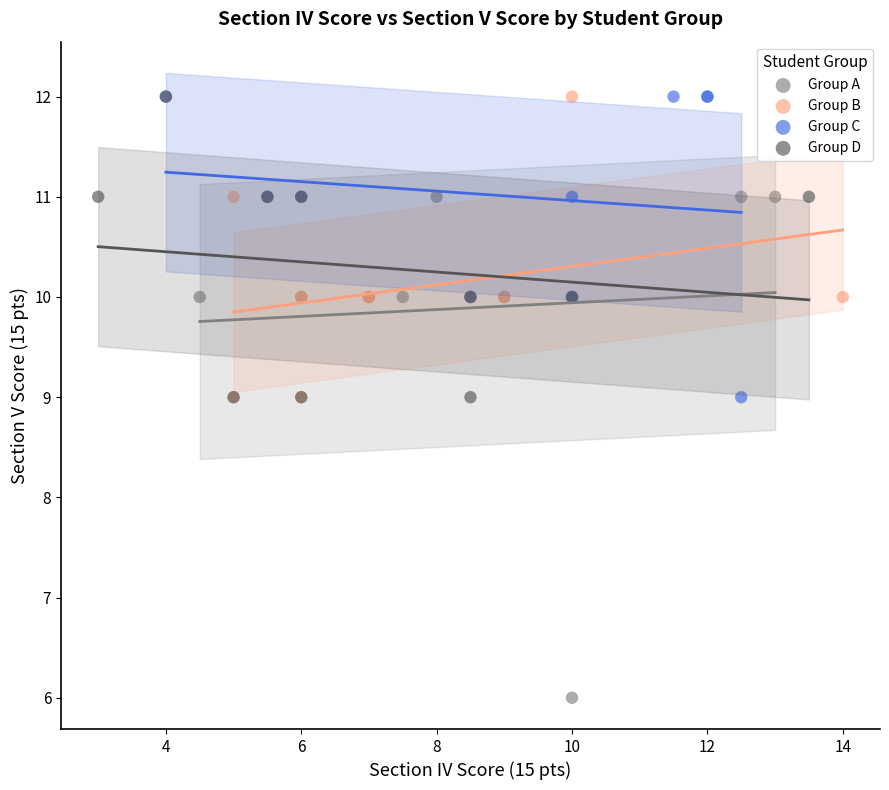

Which series reaches the minimum Y coordinate?

Group A